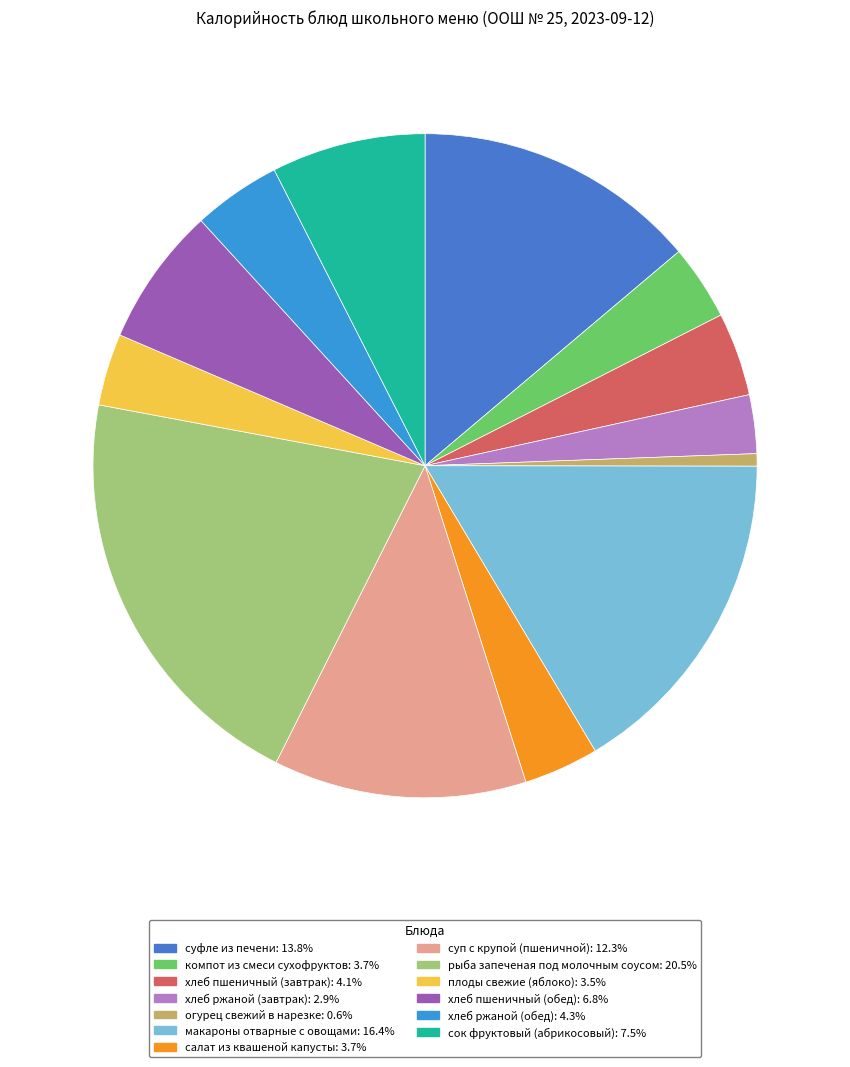

Rank the categories by value from highest to lowest.

рыба запеченая под молочным соусом, макароны отварные с овощами, суфле из печени, суп с крупой (пшеничной), сок фруктовый (абрикосовый), хлеб пшеничный (обед), хлеб ржаной (обед), хлеб пшеничный (завтрак), компот из смеси сухофруктов, салат из квашеной капусты, плоды свежие (яблоко), хлеб ржаной (завтрак), огурец свежий в нарезке